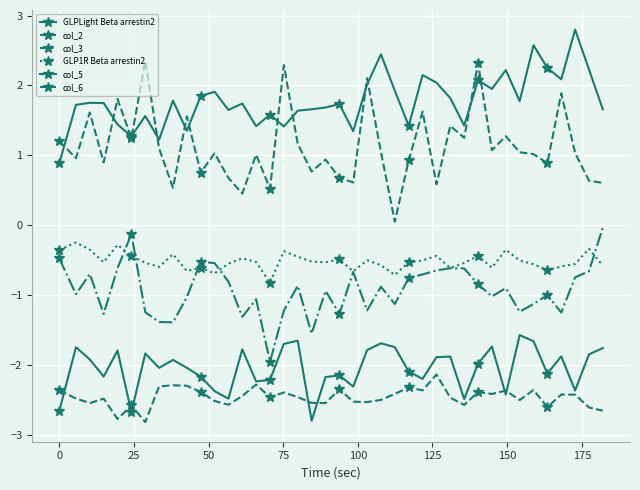

Is this an area chart (filled region under the line)?

No